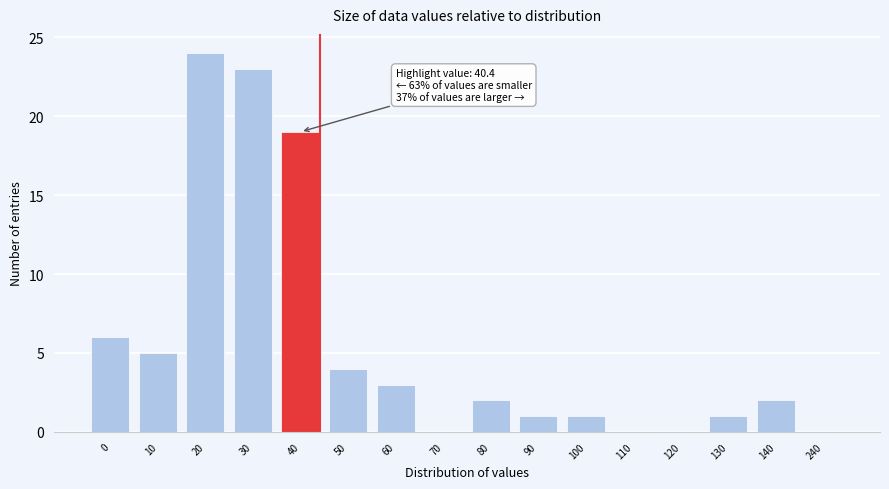

Reading right to left, extract all data points from this chart.

240=0	140=2	130=1	120=0	110=0	100=1	90=1	80=2	70=0	60=3	50=4	40=19	30=23	20=24	10=5	0=6